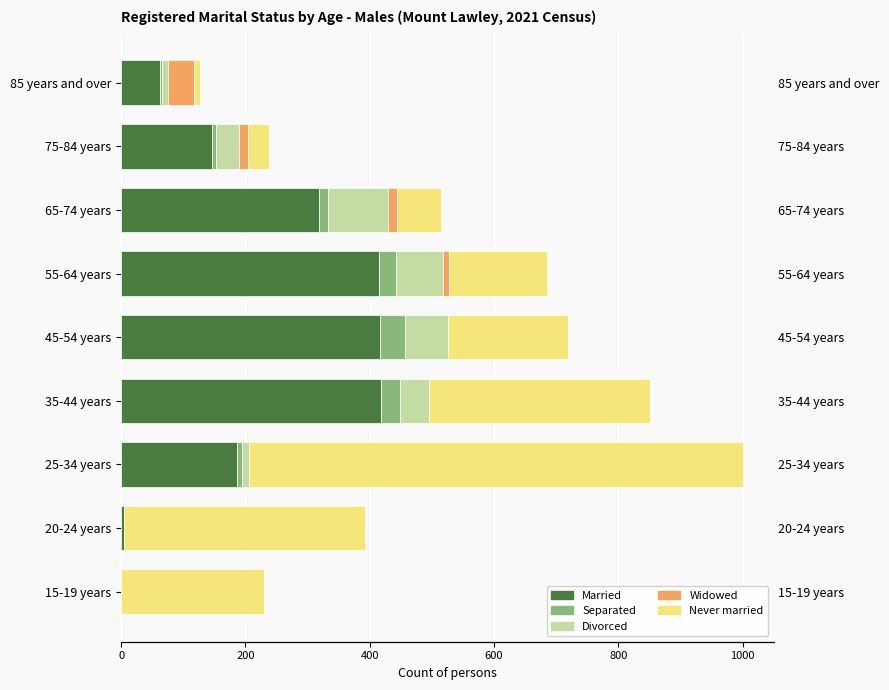

Is it true that Married equals 741 at 35-44 years?

False